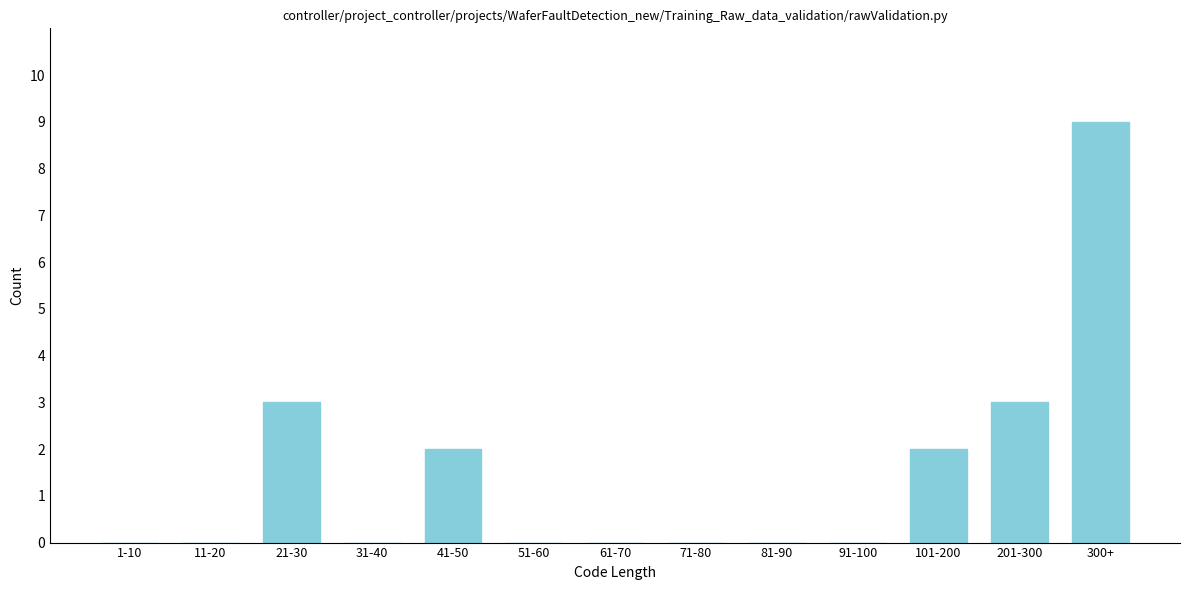

Reading left to right, transcribe all the data shown in this chart.

1-10=0	11-20=0	21-30=3	31-40=0	41-50=2	51-60=0	61-70=0	71-80=0	81-90=0	91-100=0	101-200=2	201-300=3	300+=9